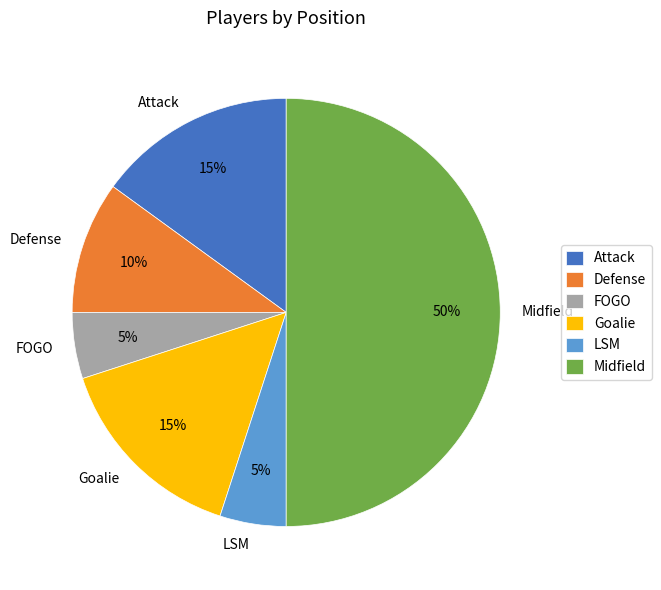

The Midfield slice represents 50% of the pie. True or false?

True